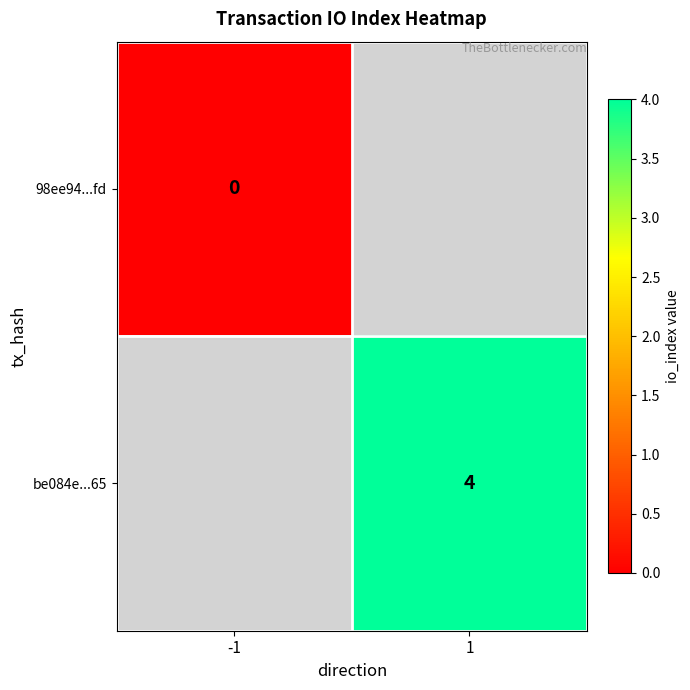

At which category does the chart reach its peak across all series?

1